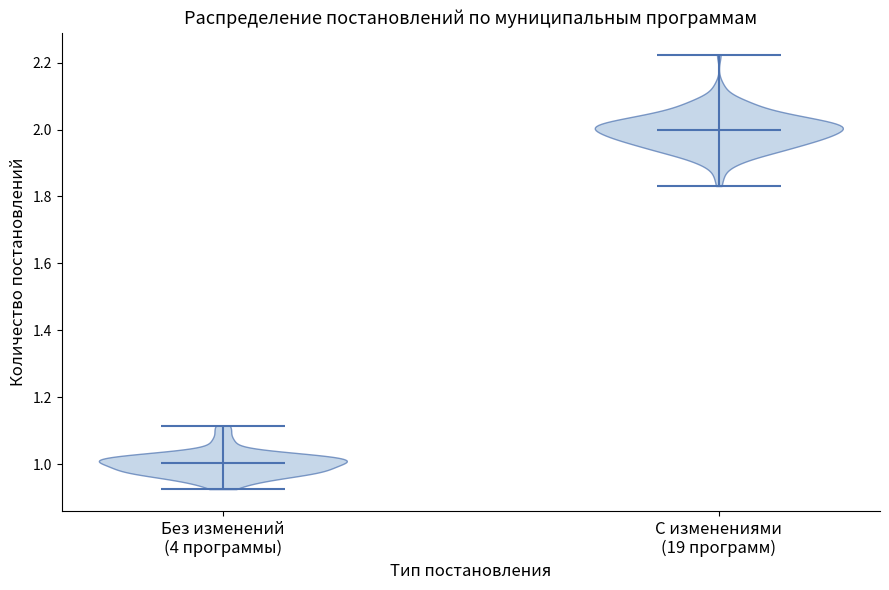

Reading left to right, read every violin against the y-axis: where its median line is, and the lowest and highest points it reaches. The values are not printed on the chart, so give them approximately, as read against the axis.

Без изменений (4 программы): median line 1.00, lowest point 0.92, highest point 1.12
С изменениями (19 программ): median line 2.00, lowest point 1.84, highest point 2.22